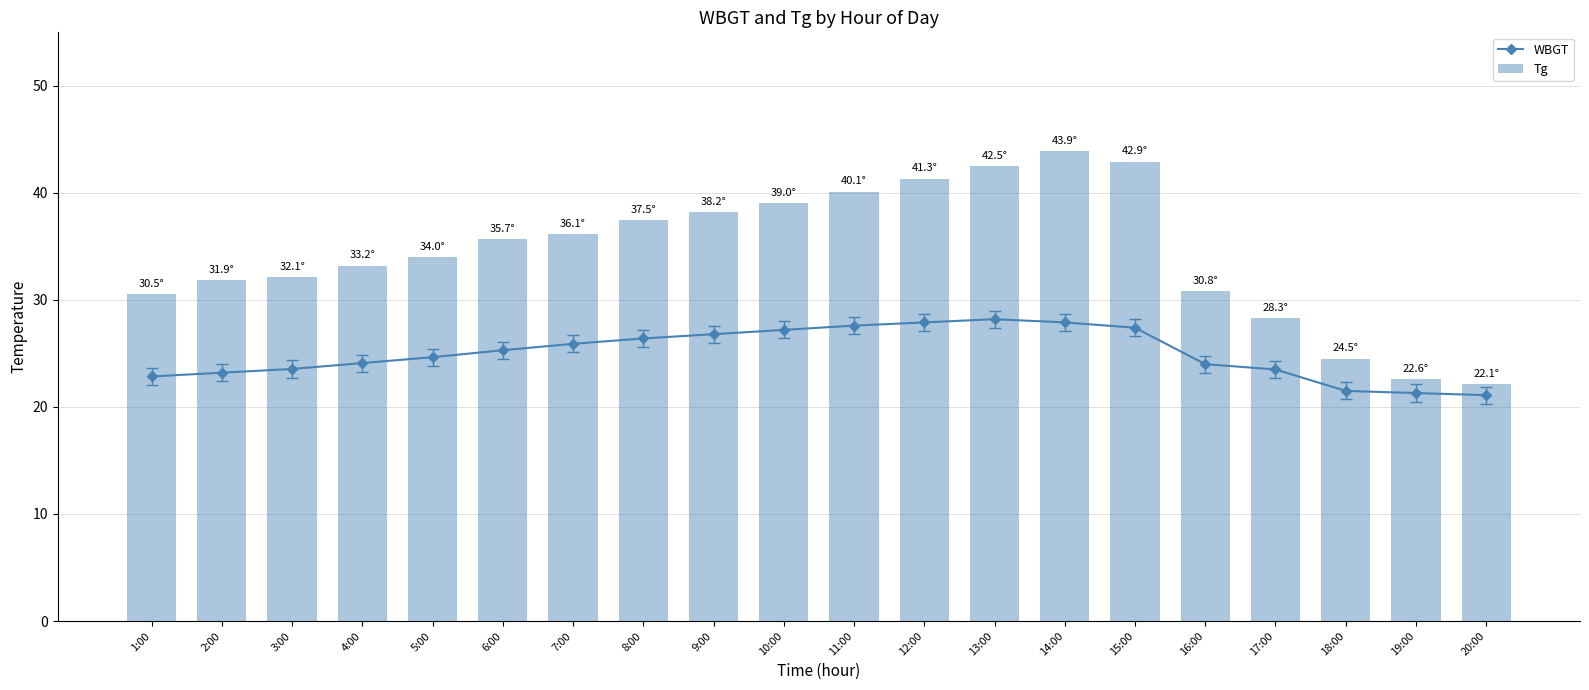

Reading left to right, transcribe all the data shown in this chart.

WBGT: 22.9	23.2	23.6	24.1	24.6	25.3	25.9	26.4	26.8	27.2	27.6	27.9	28.2	27.9	27.4	24.0	23.5	21.5	21.3	21.1
Tg: 30.5	31.9	32.1	33.2	34.0	35.7	36.1	37.5	38.2	39.0	40.1	41.3	42.5	43.9	42.9	30.8	28.3	24.5	22.6	22.1